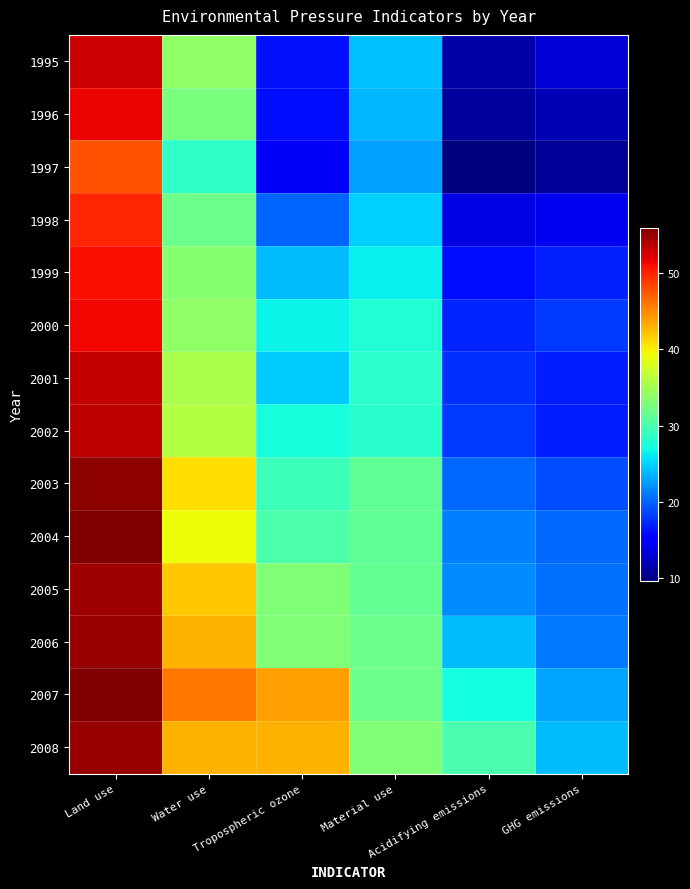

At which category does the chart reach its peak across all series?

Land use